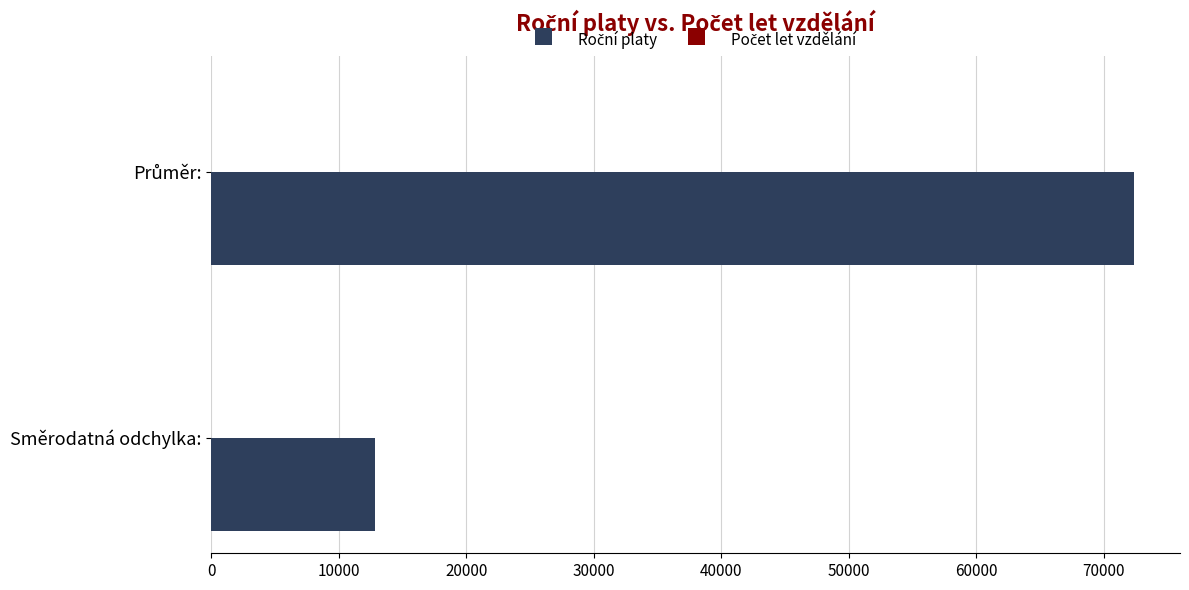

How many series are shown in this chart?

2